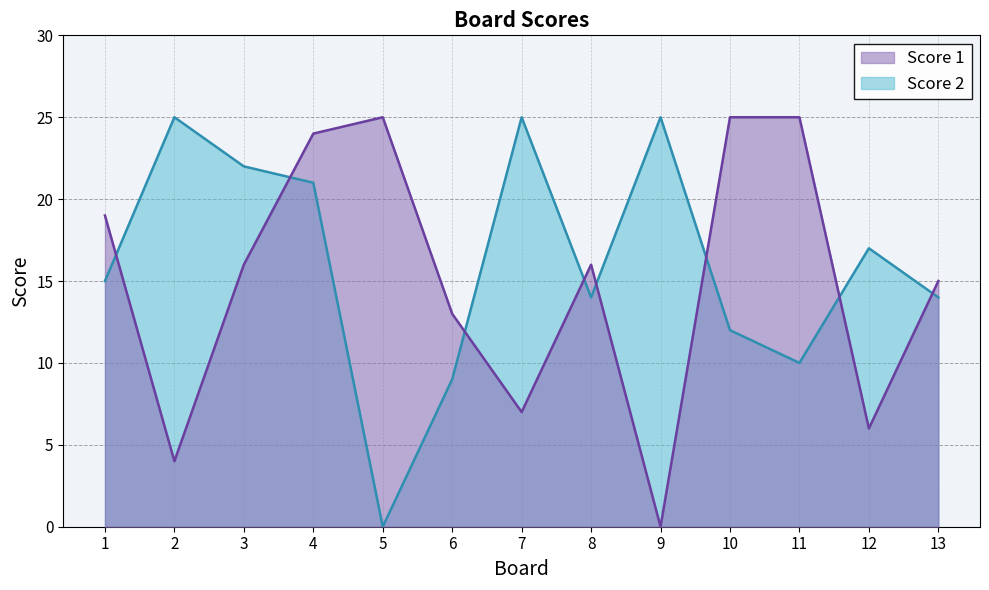

Which series has the largest total across all categories?

Score 2